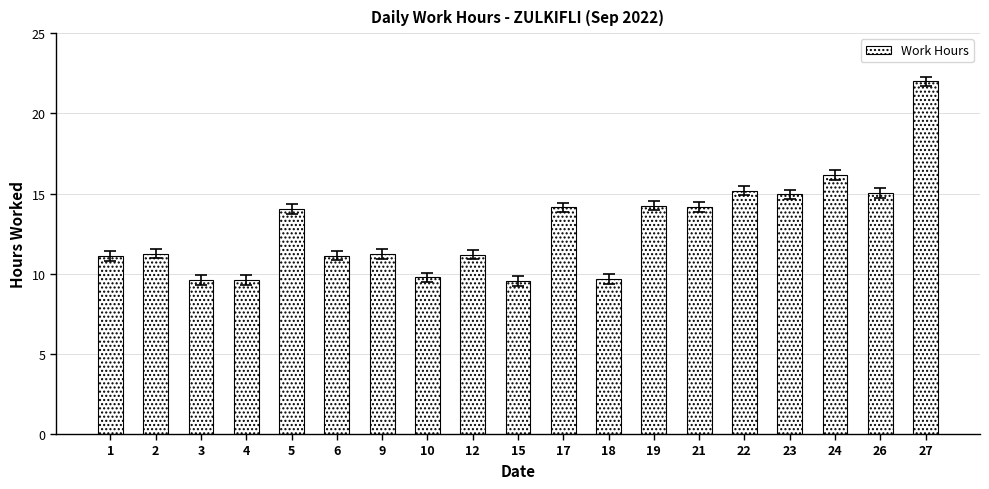

What is the average value?

12.8